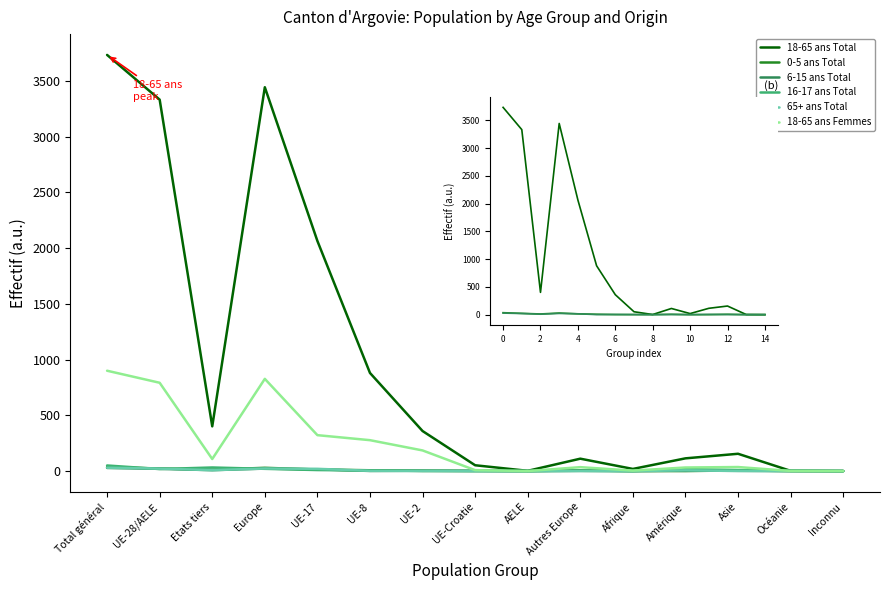

How many interior local valleys does the 18-65 ans Femmes series have?

3